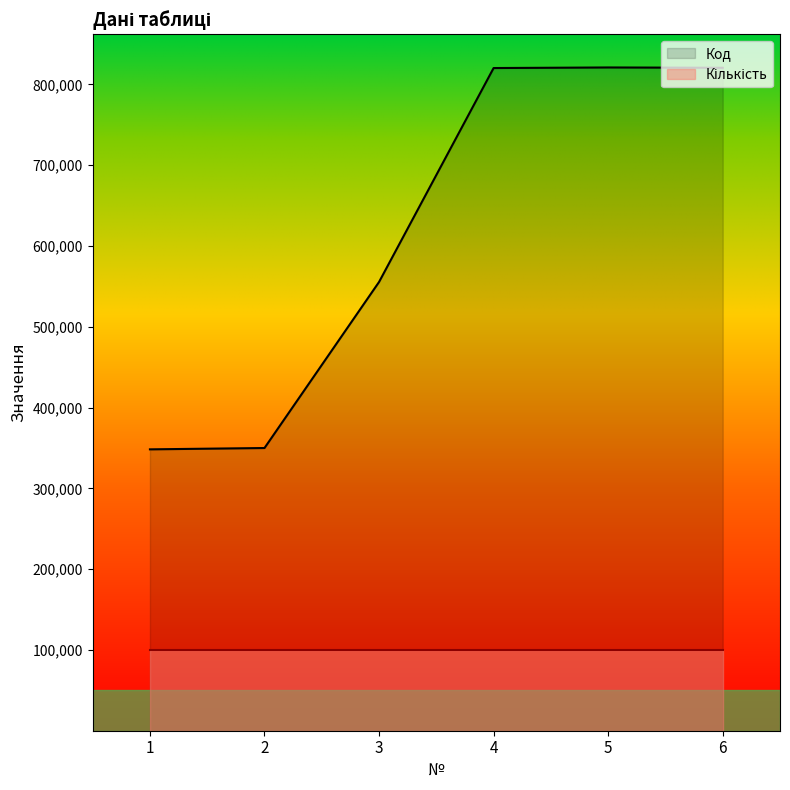

Count the number of values greater than 820331.

2